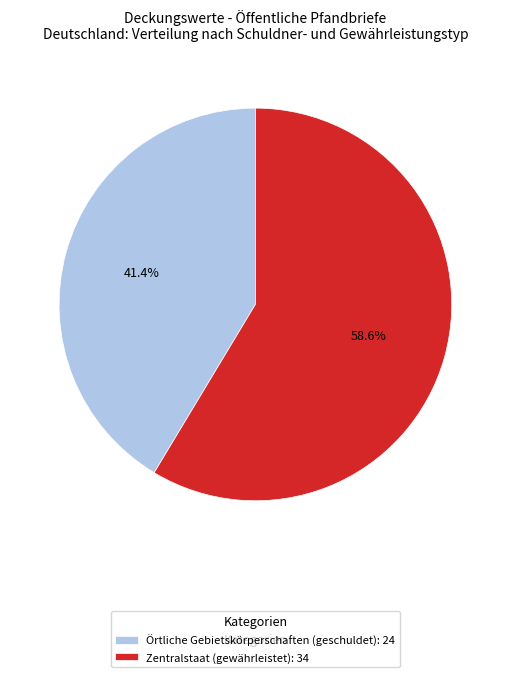

What is the ratio of the value at Örtliche Gebietskörperschaften (geschuldet): 24 to the value at Zentralstaat (gewährleistet): 34?

0.7